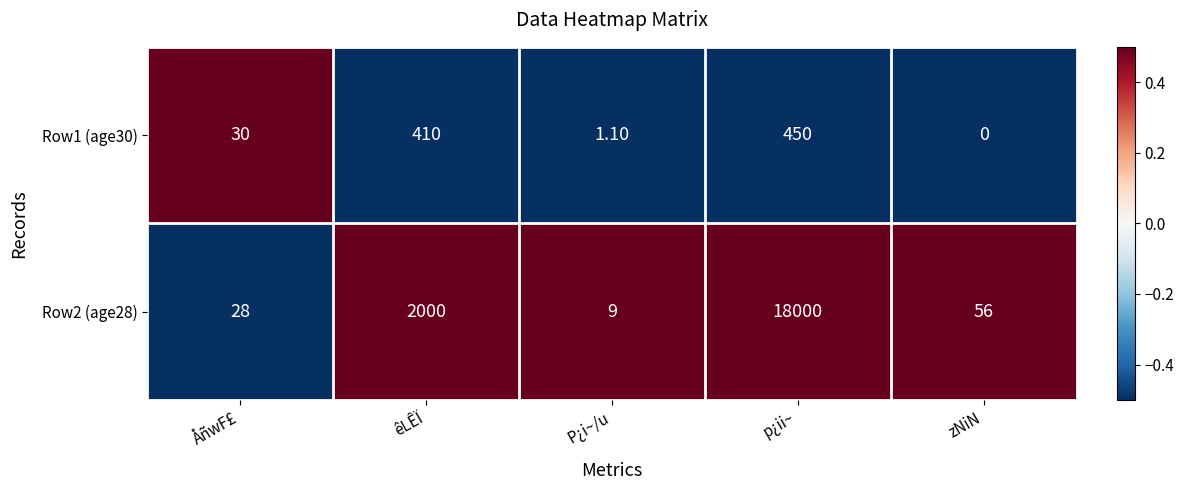

At which label is Row1 (age30) closest to 225?

êLÊÏ